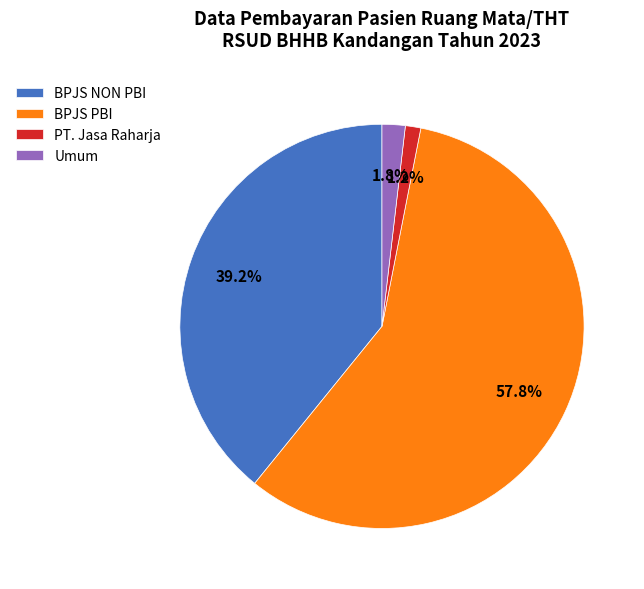

Which has a higher value, PT. Jasa Raharja or BPJS PBI?

BPJS PBI